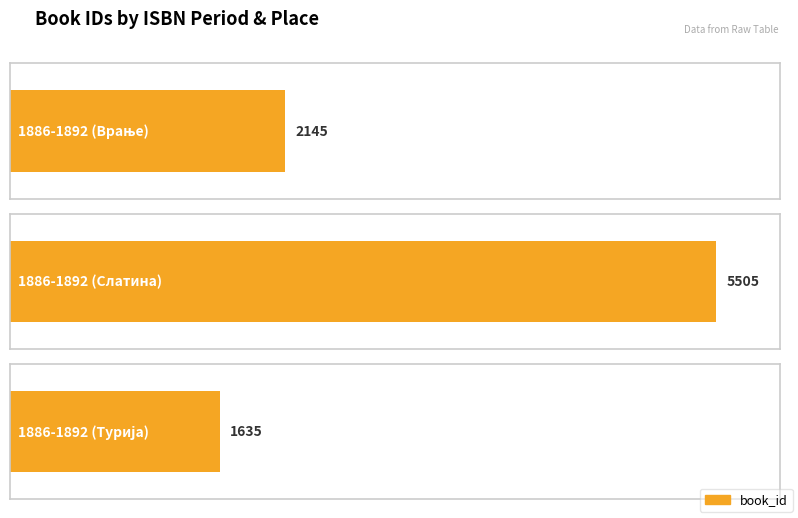

Which has a higher value, 1886-1892 (Врање) or 1886-1892 (Слатина)?

1886-1892 (Слатина)